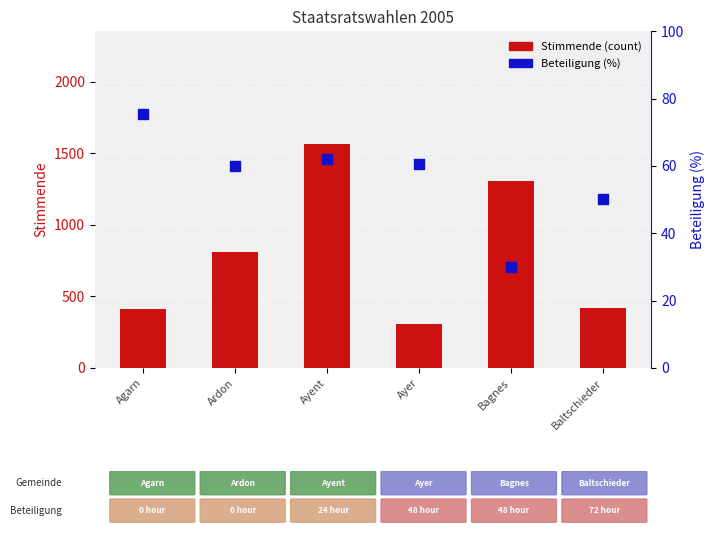

Which series has the largest Y range (max minus min)?

Stimmende (count)